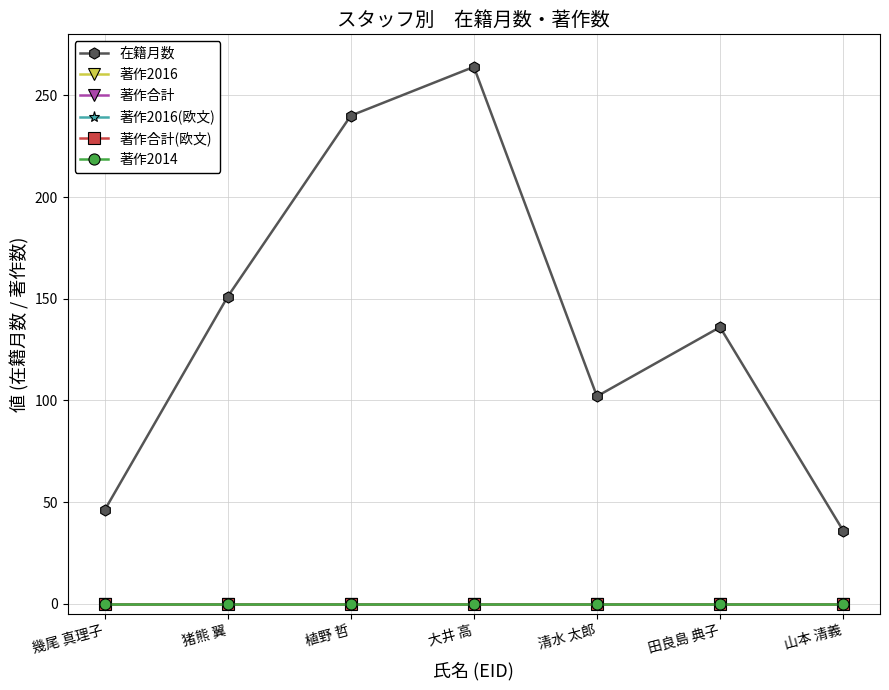

At 植野 哲, list the series in order from smallest to largest.

著作2016, 著作合計, 著作2016(欧文), 著作合計(欧文), 著作2014, 在籍月数